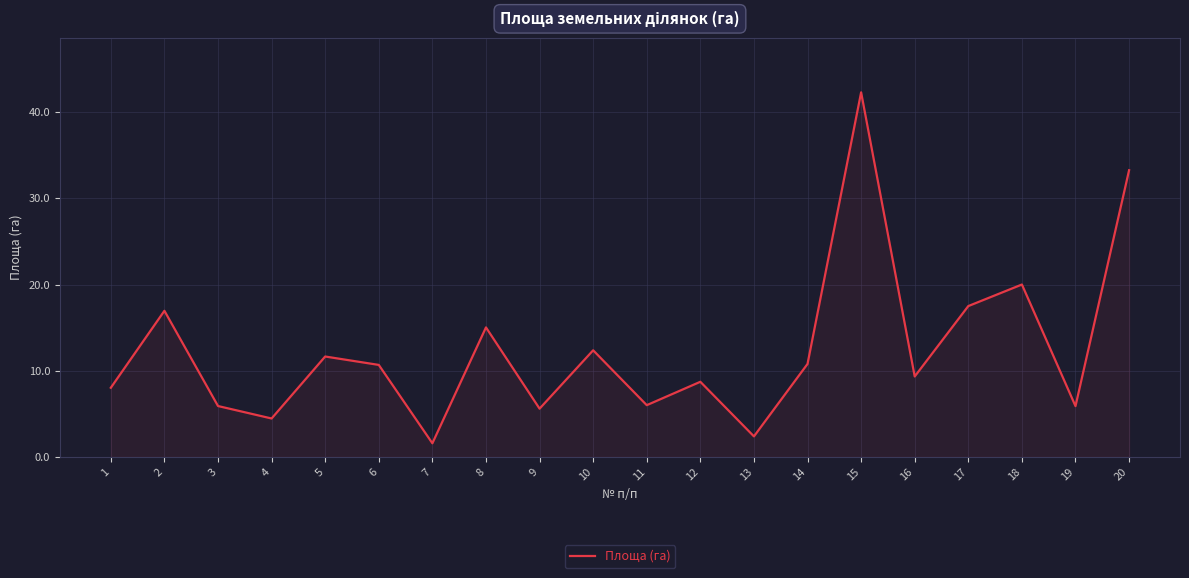

The value at 15 is 42.3. True or false?

True